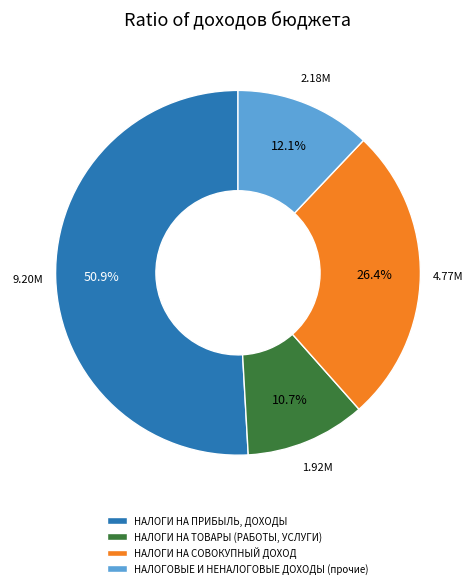

Is it true that НАЛОГИ НА СОВОКУПНЫЙ ДОХОД is 26% of the pie?

True